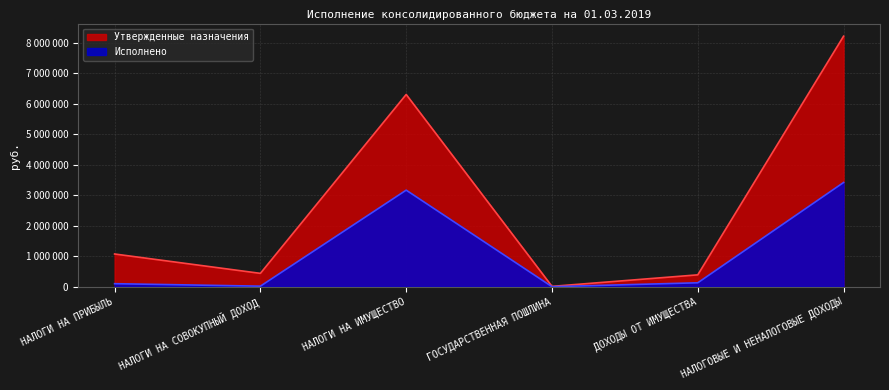

List the series in order of their peak value, highest first.

Утвержденные назначения, Исполнено